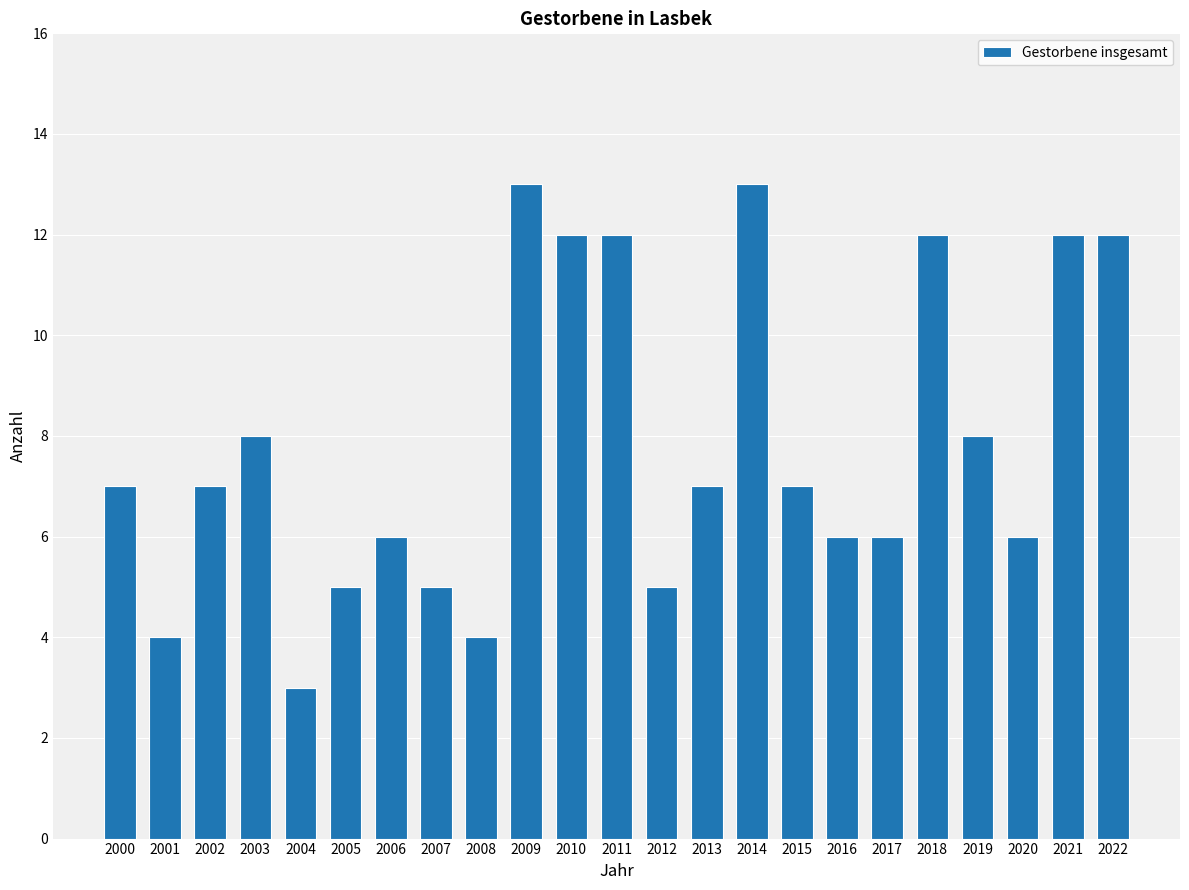

Is it true that the value at 2016 is 2?

False